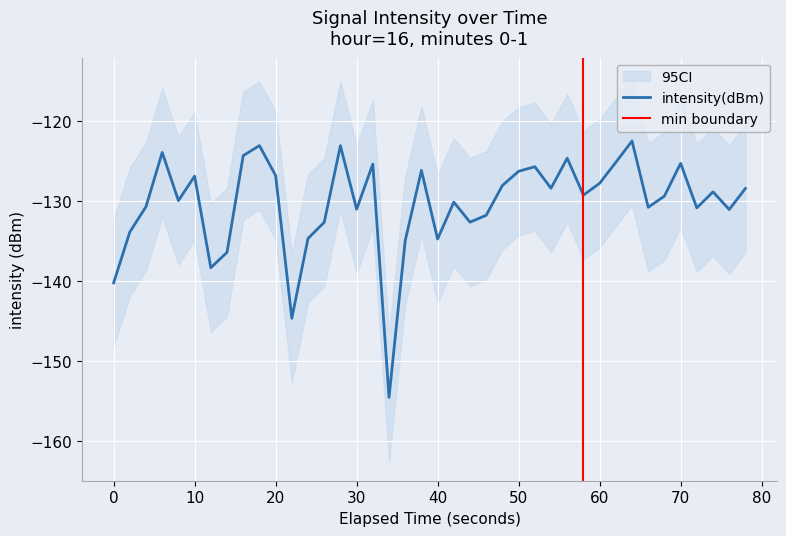

What is the minimum value shown in the chart?

-154.5